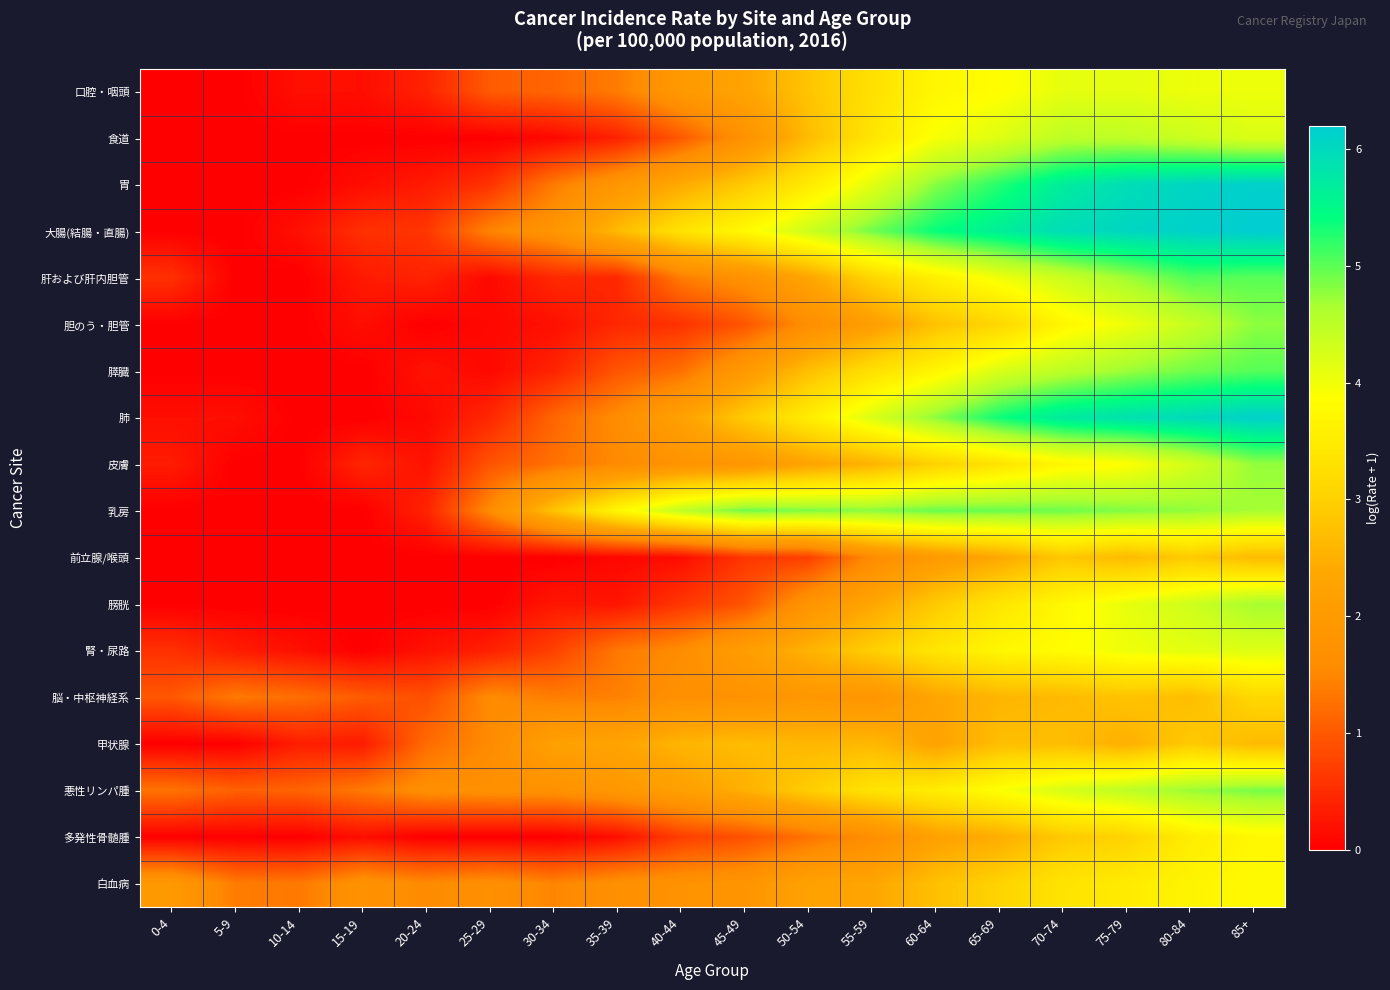

Which category has the lowest value across all series?

0-4